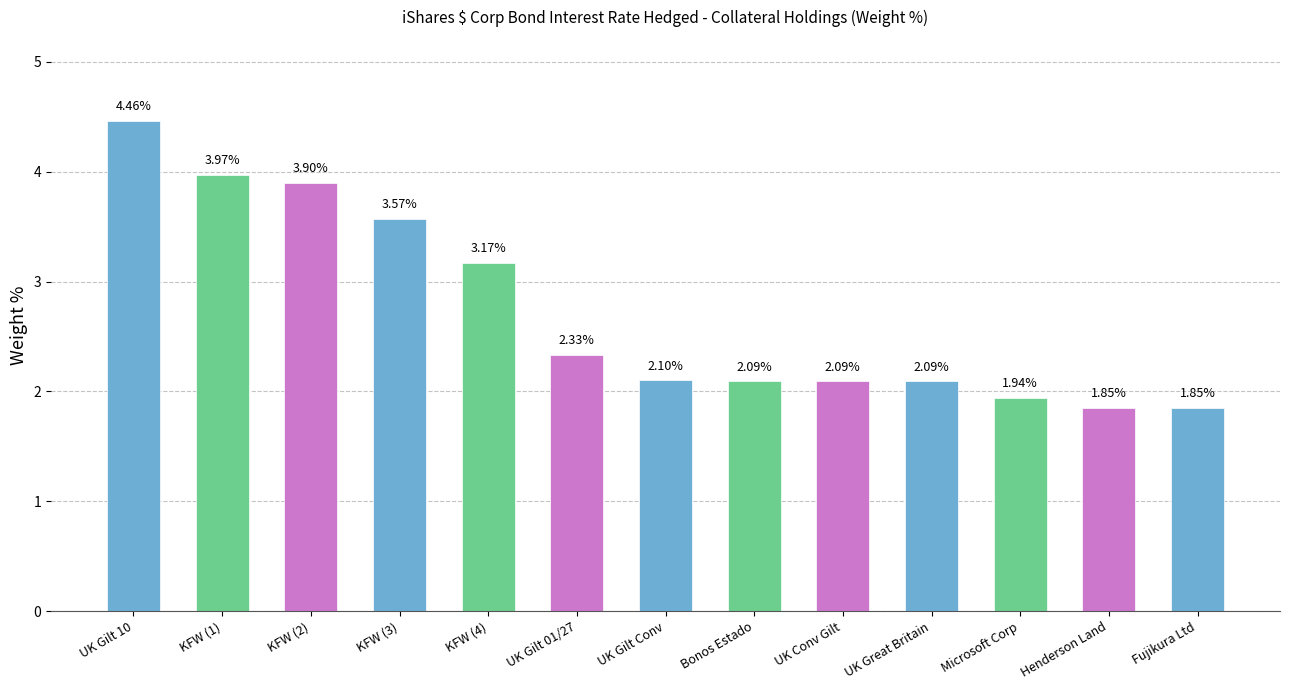

What is the change in value from UK Gilt 10 to UK Great Britain?

-2.4